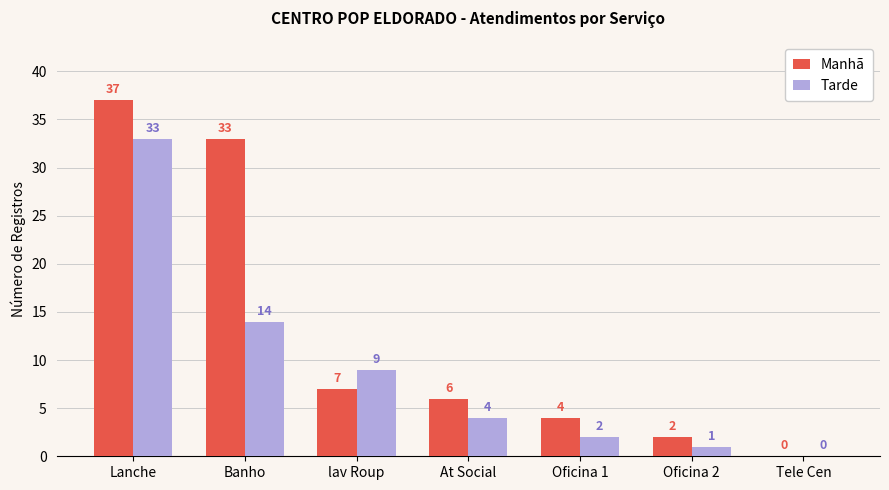

What is the sum of the Manhã values at Oficina 1 and lav Roup?

11